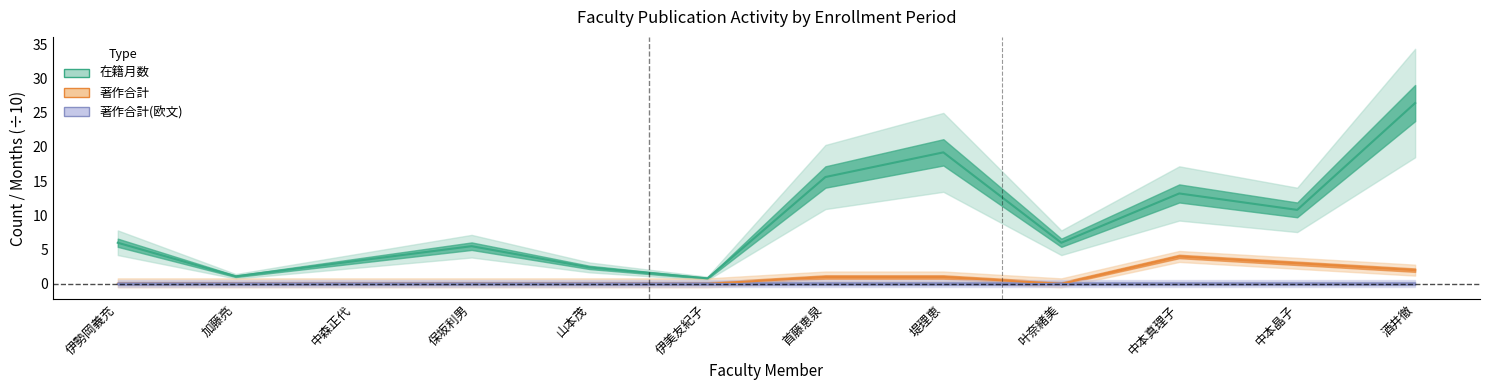

Is this an area chart (filled region under the line)?

No